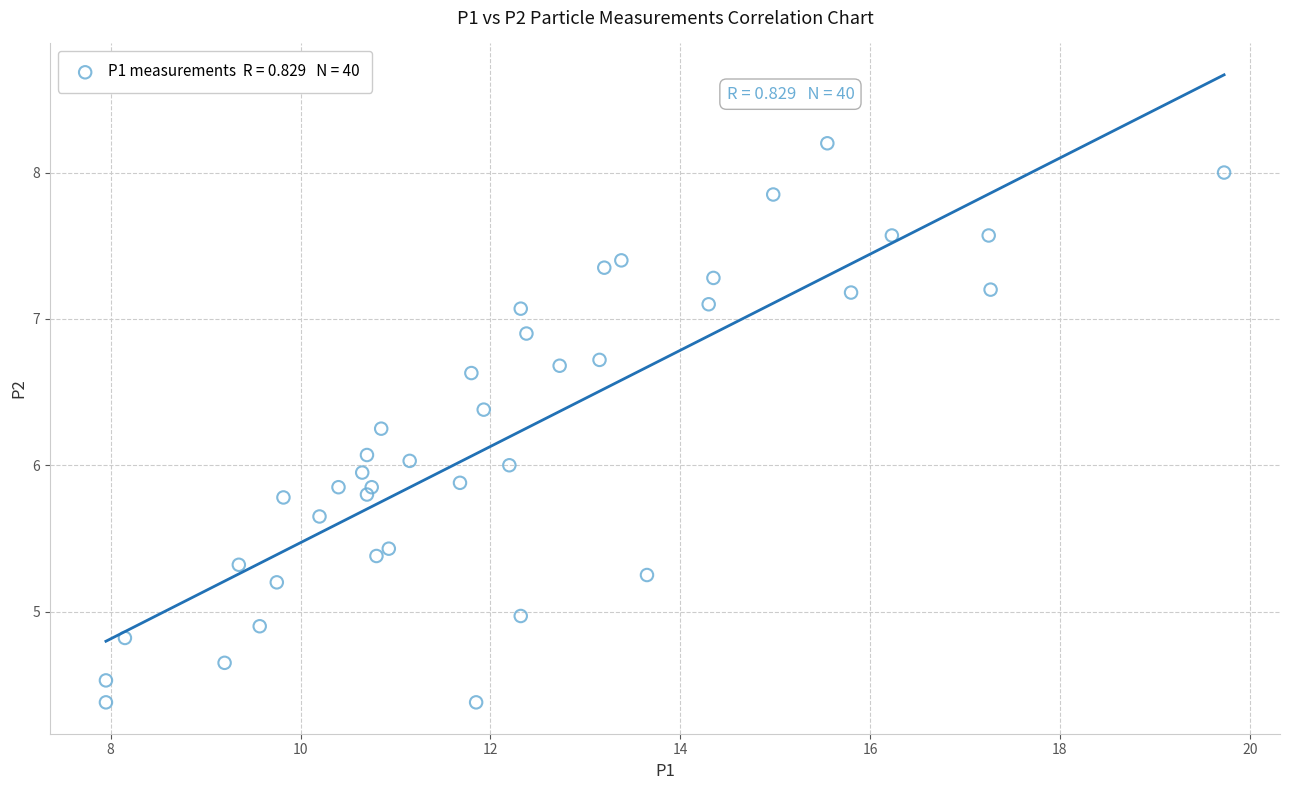

What is the range of Y values (max minus min)?

3.8